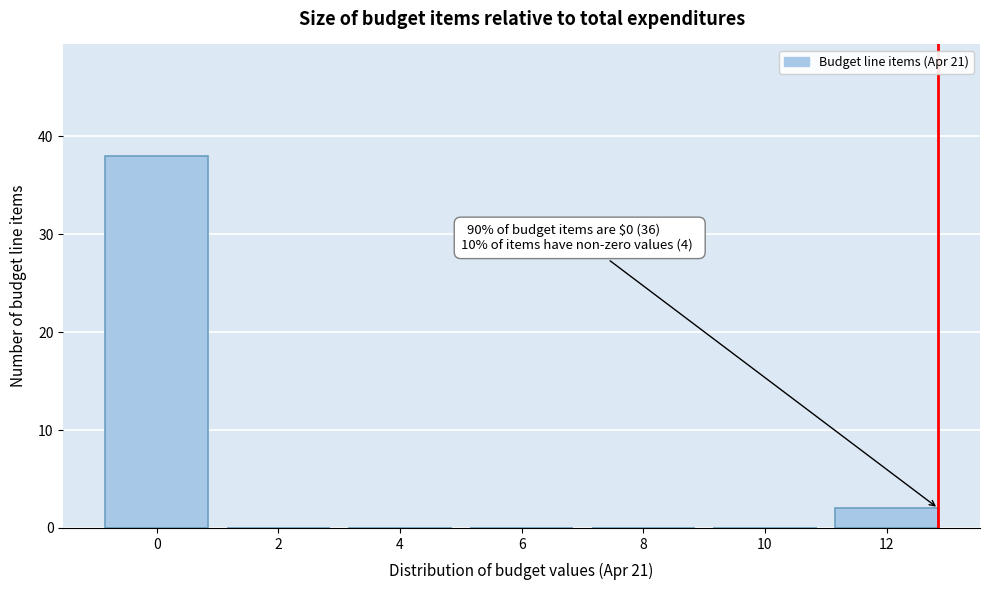

Reading right to left, transcribe all the data shown in this chart.

12=2	10=0	8=0	6=0	4=0	2=0	0=38